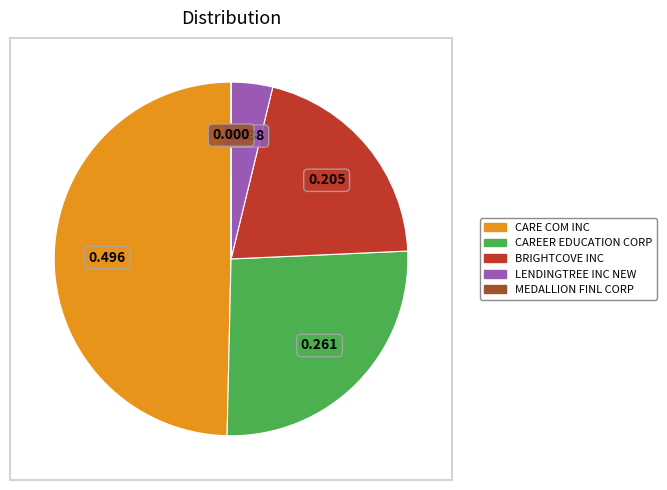

Is LENDINGTREE INC NEW the majority of the pie?

No